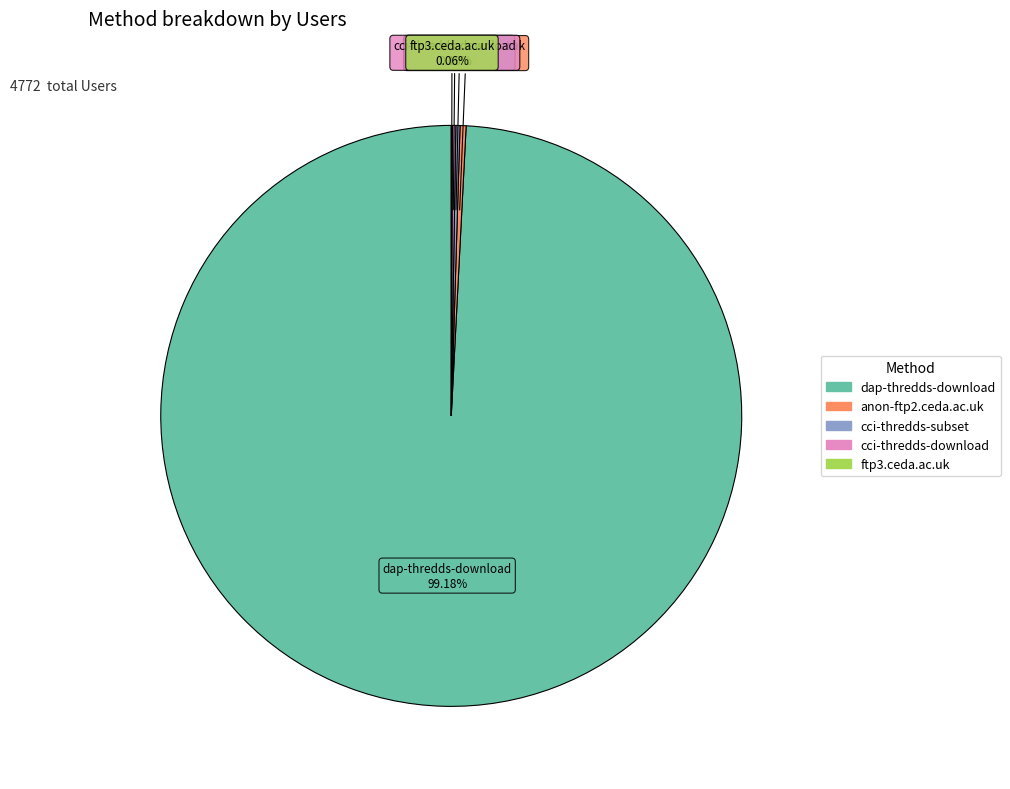

Which slice is the largest?

dap-thredds-download